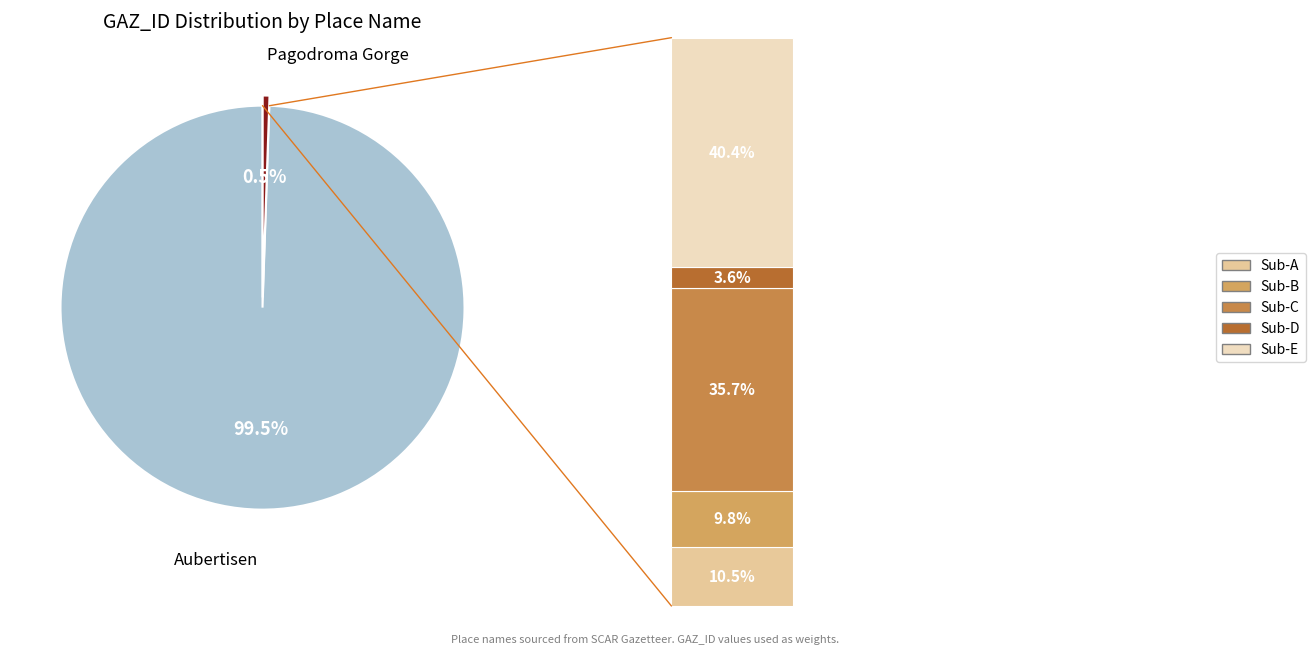

What percentage is NOT represented by Aubertisen?

0.5%